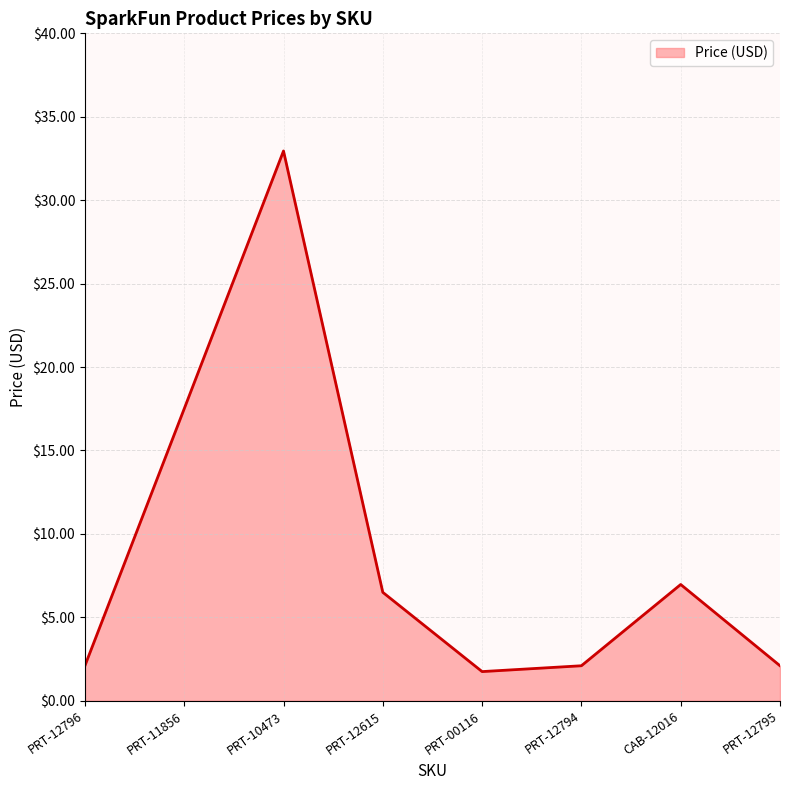

At which label is the value closest to 17?

PRT-11856